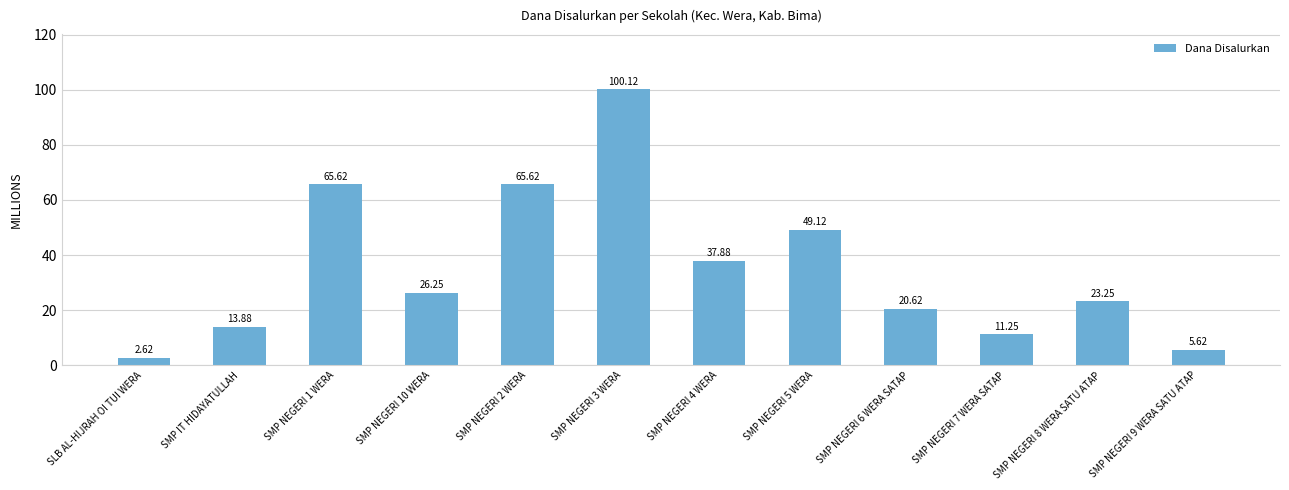

Which has a higher value, SMP NEGERI 8 WERA SATU ATAP or SMP IT HIDAYATULLAH?

SMP NEGERI 8 WERA SATU ATAP